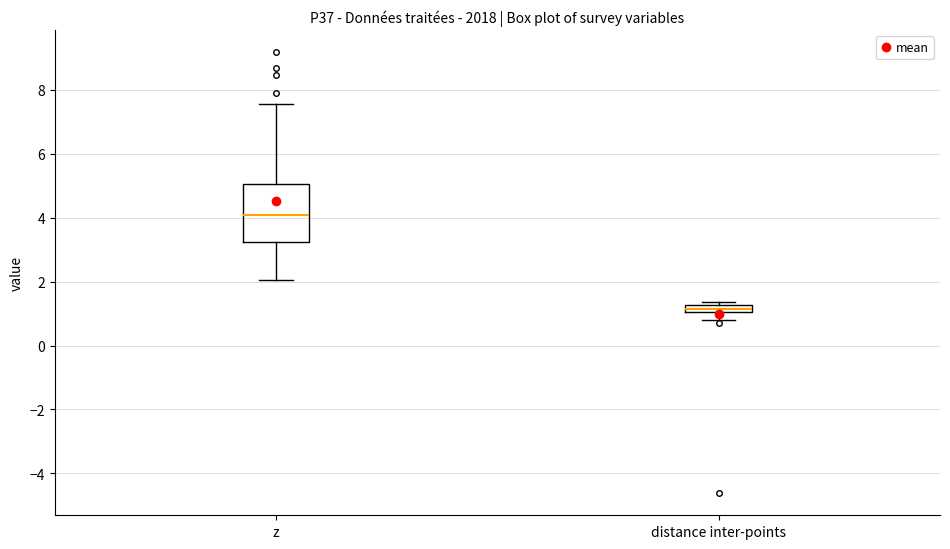

Where is the upper edge of the box for z on the y-axis? The values are not printed on the chart, so give them approximately, as read against the axis.

5.0